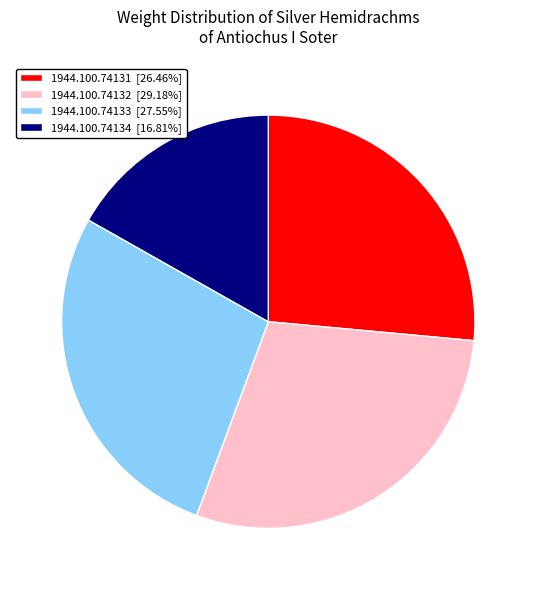

Rank the categories by value from lowest to highest.

1944.100.74134, 1944.100.74131, 1944.100.74133, 1944.100.74132